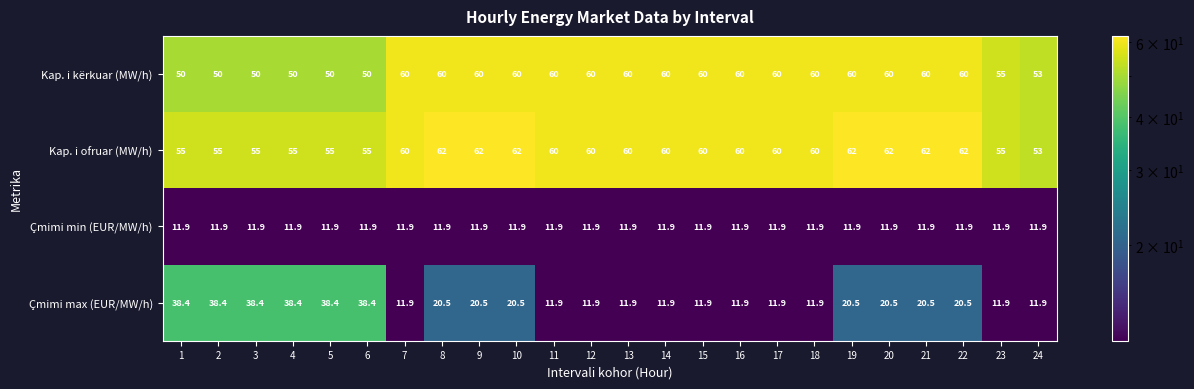

Which series has the widest spread of values?

Çmimi max (EUR/MW/h)